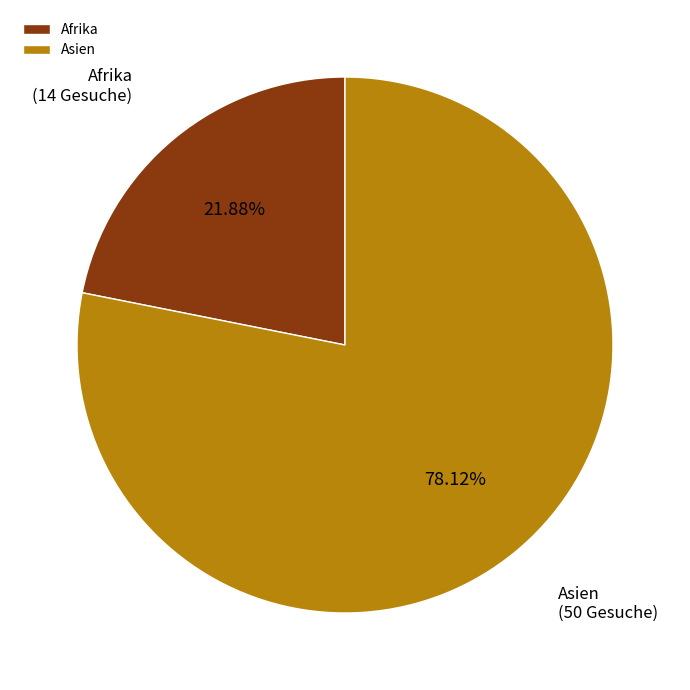

Which slice is the largest?

Asien